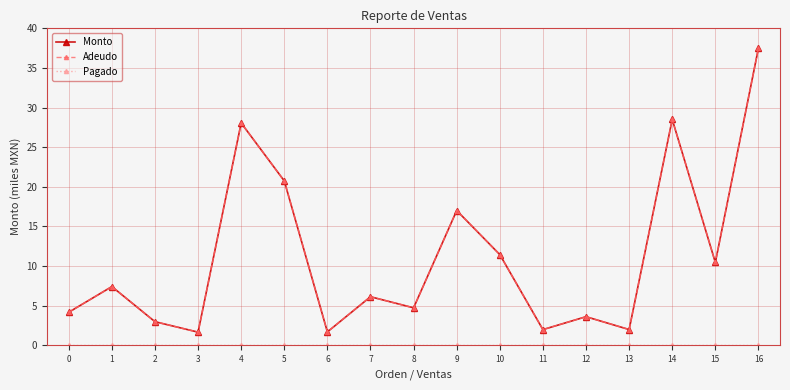

Is this an area chart (filled region under the line)?

No